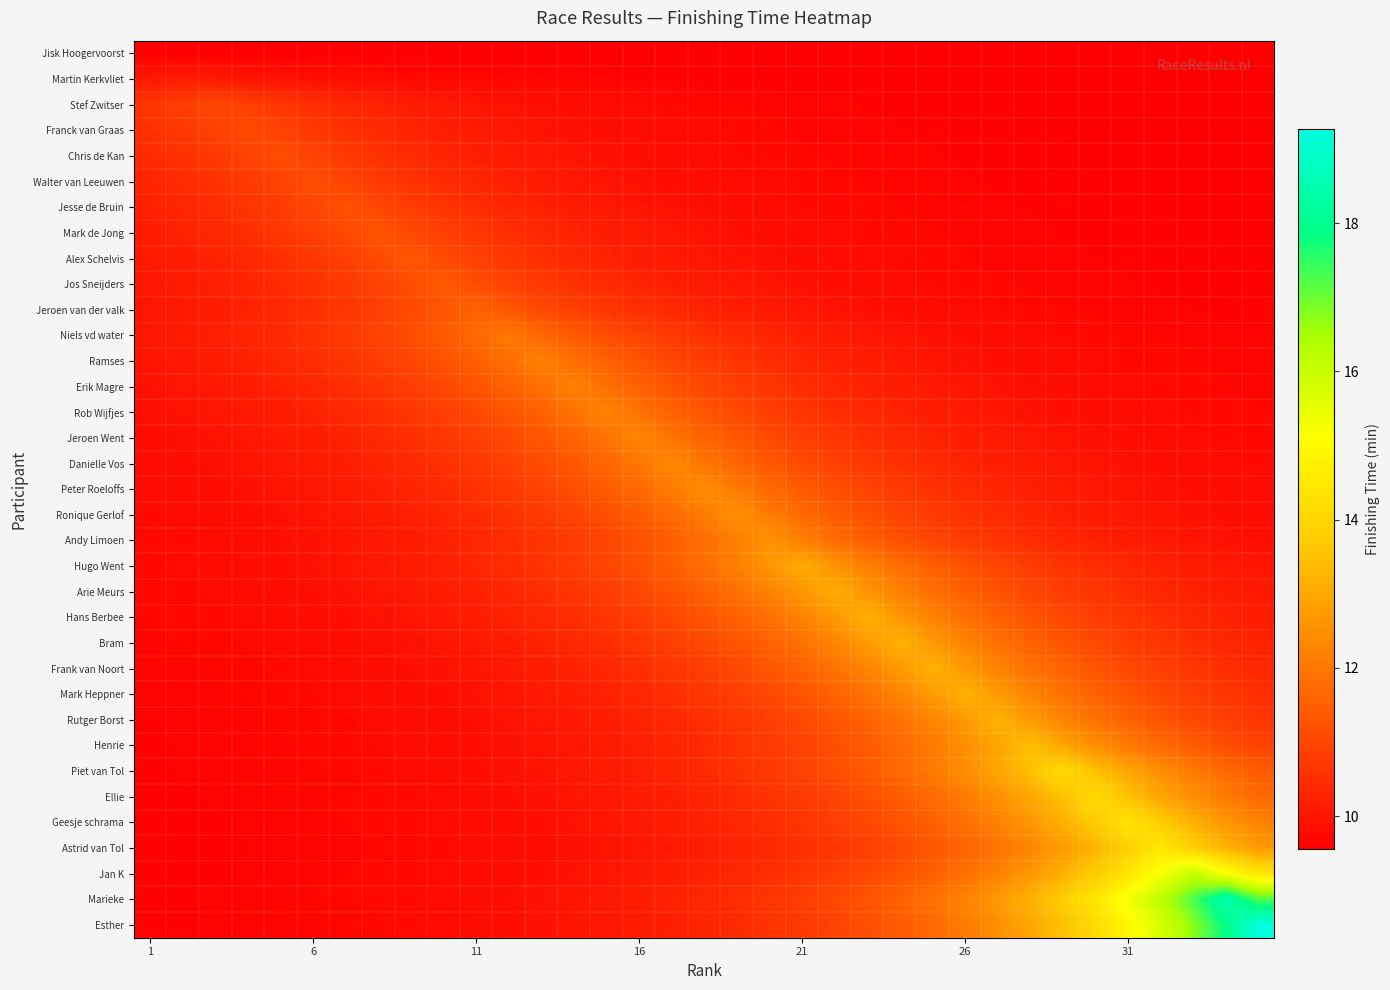

Reading left to right, transcribe all the data shown in this chart.

Jisk Hoogervoorst: 9.6	9.6	9.6	9.6	9.6	9.6	9.6	9.6	9.6	9.6	9.6	9.6	9.6	9.6	9.6	9.6	9.6	9.6	9.6	9.5	9.6	9.6	9.6	9.6	9.6	9.6	9.6	9.6	9.6	9.6	9.6	9.5	9.6	9.6	9.6
Martin Kerkvliet: 10.0	10.1	10.0	10.0	9.9	9.9	9.8	9.8	9.8	9.7	9.7	9.7	9.7	9.6	9.6	9.6	9.6	9.6	9.6	9.6	9.6	9.6	9.6	9.6	9.6	9.6	9.6	9.6	9.6	9.6	9.6	9.6	9.6	9.6	9.6
Stef Zwitser: 10.6	10.8	11.0	10.8	10.6	10.5	10.4	10.2	10.2	10.1	10.0	9.9	9.9	9.8	9.8	9.8	9.7	9.7	9.7	9.7	9.6	9.6	9.6	9.6	9.6	9.6	9.6	9.6	9.6	9.6	9.6	9.6	9.6	9.6	9.6
Franck van Graas: 10.6	10.7	10.9	11.1	10.9	10.7	10.6	10.4	10.3	10.2	10.1	10.0	10.0	9.9	9.9	9.8	9.8	9.7	9.7	9.7	9.7	9.7	9.6	9.6	9.6	9.6	9.6	9.6	9.6	9.6	9.6	9.6	9.6	9.6	9.6
Chris de Kan: 10.4	10.6	10.7	10.9	11.1	10.9	10.7	10.6	10.4	10.3	10.2	10.1	10.0	10.0	9.9	9.9	9.8	9.8	9.7	9.7	9.7	9.7	9.7	9.6	9.6	9.6	9.6	9.6	9.6	9.6	9.6	9.6	9.6	9.6	9.6
Walter van Leeuwen: 10.3	10.4	10.6	10.7	10.9	11.2	10.9	10.7	10.6	10.4	10.3	10.2	10.1	10.0	10.0	9.9	9.9	9.8	9.8	9.7	9.7	9.7	9.7	9.7	9.6	9.6	9.6	9.6	9.6	9.6	9.6	9.6	9.6	9.6	9.6
Jesse de Bruin: 10.2	10.3	10.5	10.6	10.8	11.0	11.2	11.0	10.8	10.6	10.5	10.3	10.2	10.1	10.1	10.0	9.9	9.9	9.8	9.8	9.8	9.7	9.7	9.7	9.7	9.6	9.6	9.6	9.6	9.6	9.6	9.6	9.6	9.6	9.6
Mark de Jong: 10.2	10.3	10.4	10.5	10.7	10.8	11.1	11.3	11.1	10.8	10.7	10.5	10.4	10.3	10.2	10.1	10.0	9.9	9.9	9.8	9.8	9.8	9.7	9.7	9.7	9.7	9.7	9.6	9.6	9.6	9.6	9.6	9.6	9.6	9.6
Alex Schelvis: 10.1	10.2	10.3	10.4	10.5	10.7	10.9	11.1	11.3	11.1	10.9	10.7	10.5	10.4	10.3	10.2	10.1	10.0	9.9	9.9	9.8	9.8	9.8	9.7	9.7	9.7	9.7	9.7	9.6	9.6	9.6	9.6	9.6	9.6	9.6
Jos Sneijders: 10.0	10.1	10.2	10.3	10.4	10.6	10.7	10.9	11.1	11.4	11.1	10.9	10.7	10.6	10.4	10.3	10.2	10.1	10.0	10.0	9.9	9.9	9.8	9.8	9.7	9.7	9.7	9.7	9.7	9.6	9.6	9.6	9.6	9.6	9.6
Jeroen van der valk: 10.0	10.1	10.2	10.3	10.4	10.5	10.7	10.9	11.1	11.3	11.6	11.3	11.1	10.9	10.7	10.5	10.4	10.3	10.2	10.1	10.0	9.9	9.9	9.8	9.8	9.8	9.7	9.7	9.7	9.7	9.7	9.6	9.6	9.6	9.6
Niels vd water: 10.0	10.1	10.2	10.3	10.4	10.6	10.7	10.9	11.1	11.4	11.7	12.0	11.7	11.4	11.1	10.9	10.7	10.6	10.4	10.3	10.2	10.1	10.0	10.0	9.9	9.9	9.8	9.8	9.7	9.7	9.7	9.7	9.7	9.6	9.6
Ramses: 10.0	10.1	10.1	10.2	10.3	10.5	10.6	10.8	11.0	11.2	11.5	11.8	12.2	11.8	11.5	11.2	11.0	10.8	10.6	10.5	10.3	10.2	10.1	10.1	10.0	9.9	9.9	9.8	9.8	9.8	9.7	9.7	9.7	9.7	9.6
Erik Magre: 9.9	10.0	10.1	10.1	10.2	10.4	10.5	10.6	10.8	11.0	11.3	11.5	11.8	12.2	11.8	11.5	11.3	11.0	10.8	10.6	10.5	10.4	10.2	10.1	10.1	10.0	9.9	9.9	9.8	9.8	9.8	9.7	9.7	9.7	9.7
Rob Wijfjes: 9.9	9.9	10.0	10.1	10.2	10.3	10.4	10.5	10.7	10.8	11.0	11.3	11.6	11.9	12.3	11.9	11.6	11.3	11.0	10.8	10.7	10.5	10.4	10.3	10.2	10.1	10.0	9.9	9.9	9.8	9.8	9.8	9.7	9.7	9.7
Jeroen Went: 9.8	9.9	9.9	10.0	10.1	10.2	10.3	10.4	10.5	10.7	10.9	11.1	11.3	11.6	11.9	12.3	11.9	11.6	11.3	11.1	10.9	10.7	10.5	10.4	10.3	10.2	10.1	10.0	9.9	9.9	9.8	9.8	9.8	9.7	9.7
Danielle Vos: 9.8	9.8	9.9	10.0	10.0	10.1	10.2	10.3	10.4	10.5	10.7	10.9	11.1	11.3	11.6	12.0	12.4	12.0	11.6	11.3	11.1	10.9	10.7	10.5	10.4	10.3	10.2	10.1	10.0	10.0	9.9	9.8	9.8	9.8	9.7
Peter Roeloffs: 9.8	9.8	9.9	9.9	10.0	10.0	10.1	10.2	10.3	10.4	10.6	10.7	10.9	11.2	11.4	11.7	12.1	12.5	12.1	11.7	11.4	11.2	10.9	10.7	10.6	10.4	10.3	10.2	10.1	10.0	10.0	9.9	9.9	9.8	9.8
Ronique Gerlof: 9.7	9.8	9.8	9.9	9.9	10.0	10.0	10.1	10.2	10.3	10.4	10.6	10.7	10.9	11.2	11.4	11.7	12.1	12.5	12.1	11.7	11.4	11.2	10.9	10.7	10.6	10.4	10.3	10.2	10.1	10.0	10.0	9.9	9.9	9.8
Andy Limoen: 9.7	9.8	9.8	9.8	9.9	9.9	10.0	10.1	10.1	10.2	10.3	10.5	10.6	10.8	11.0	11.2	11.5	11.8	12.2	12.6	12.2	11.8	11.5	11.2	11.0	10.8	10.6	10.5	10.3	10.2	10.1	10.1	10.0	9.9	9.9
Hugo Went: 9.7	9.8	9.8	9.8	9.9	9.9	10.0	10.1	10.1	10.2	10.3	10.5	10.6	10.8	11.0	11.2	11.5	11.8	12.2	12.6	13.1	12.6	12.2	11.8	11.5	11.2	11.0	10.8	10.6	10.5	10.3	10.2	10.1	10.1	10.0
Arie Meurs: 9.7	9.7	9.8	9.8	9.8	9.9	9.9	10.0	10.1	10.1	10.2	10.3	10.5	10.6	10.8	11.0	11.2	11.5	11.8	12.2	12.6	13.1	12.6	12.2	11.8	11.5	11.2	11.0	10.8	10.6	10.5	10.3	10.2	10.1	10.1
Hans Berbee: 9.7	9.7	9.7	9.8	9.8	9.8	9.9	9.9	10.0	10.1	10.1	10.2	10.4	10.5	10.6	10.8	11.0	11.3	11.5	11.9	12.2	12.7	13.2	12.7	12.2	11.9	11.5	11.3	11.0	10.8	10.6	10.5	10.4	10.2	10.1
Bram: 9.7	9.7	9.7	9.7	9.8	9.8	9.8	9.9	9.9	10.0	10.1	10.2	10.3	10.4	10.5	10.7	10.8	11.0	11.3	11.6	11.9	12.3	12.7	13.2	12.7	12.3	11.9	11.6	11.3	11.0	10.8	10.7	10.5	10.4	10.3
Frank van Noort: 9.7	9.7	9.7	9.7	9.7	9.8	9.8	9.8	9.9	9.9	10.0	10.1	10.2	10.3	10.4	10.5	10.7	10.8	11.0	11.3	11.6	11.9	12.3	12.7	13.2	12.7	12.3	11.9	11.6	11.3	11.0	10.8	10.7	10.5	10.4
Mark Heppner: 9.6	9.7	9.7	9.7	9.7	9.7	9.8	9.8	9.8	9.9	9.9	10.0	10.1	10.2	10.3	10.4	10.5	10.7	10.8	11.0	11.3	11.6	11.9	12.3	12.7	13.2	12.7	12.3	11.9	11.6	11.3	11.0	10.8	10.7	10.5
Rutger Borst: 9.6	9.6	9.7	9.7	9.7	9.7	9.7	9.8	9.8	9.8	9.9	9.9	10.0	10.1	10.2	10.3	10.4	10.5	10.7	10.8	11.0	11.3	11.6	11.9	12.3	12.7	13.2	12.7	12.3	11.9	11.6	11.3	11.0	10.8	10.7
Henrie: 9.6	9.6	9.6	9.7	9.7	9.7	9.7	9.7	9.8	9.8	9.9	9.9	10.0	10.0	10.1	10.2	10.3	10.4	10.6	10.7	10.9	11.1	11.4	11.7	12.1	12.5	12.9	13.5	12.9	12.5	12.1	11.7	11.4	11.1	10.9
Piet van Tol: 9.6	9.6	9.6	9.7	9.7	9.7	9.7	9.7	9.8	9.8	9.9	9.9	10.0	10.0	10.1	10.2	10.3	10.4	10.6	10.7	10.9	11.2	11.4	11.7	12.1	12.5	13.0	13.5	14.1	13.5	13.0	12.5	12.1	11.7	11.4
Ellie: 9.6	9.6	9.6	9.6	9.7	9.7	9.7	9.7	9.7	9.8	9.8	9.9	9.9	10.0	10.0	10.1	10.2	10.3	10.4	10.6	10.7	10.9	11.2	11.4	11.7	12.1	12.5	13.0	13.5	14.2	13.5	13.0	12.5	12.1	11.7
Geesje schrama: 9.6	9.6	9.6	9.6	9.6	9.7	9.7	9.7	9.7	9.8	9.8	9.8	9.9	9.9	10.0	10.1	10.1	10.2	10.4	10.5	10.6	10.8	11.0	11.3	11.5	11.9	12.2	12.7	13.2	13.7	14.4	13.7	13.2	12.7	12.2
Astrid van Tol: 9.6	9.6	9.6	9.6	9.6	9.7	9.7	9.7	9.7	9.7	9.8	9.8	9.8	9.9	9.9	10.0	10.1	10.2	10.3	10.4	10.5	10.7	10.8	11.0	11.3	11.6	11.9	12.3	12.7	13.2	13.8	14.5	13.8	13.2	12.7
Jan K: 9.6	9.6	9.6	9.6	9.6	9.7	9.7	9.7	9.7	9.8	9.8	9.8	9.9	9.9	10.0	10.1	10.1	10.2	10.4	10.5	10.6	10.8	11.0	11.3	11.5	11.9	12.2	12.7	13.2	13.8	14.4	15.2	16.1	15.2	14.4
Marieke: 9.6	9.6	9.6	9.6	9.7	9.7	9.7	9.7	9.8	9.8	9.8	9.9	9.9	10.0	10.1	10.2	10.3	10.4	10.5	10.6	10.8	11.0	11.3	11.6	11.9	12.3	12.7	13.2	13.8	14.5	15.3	16.2	17.3	18.5	17.3
Esther: 9.6	9.6	9.6	9.6	9.7	9.7	9.7	9.7	9.7	9.8	9.8	9.9	9.9	10.0	10.0	10.1	10.2	10.3	10.4	10.6	10.7	10.9	11.2	11.4	11.7	12.1	12.5	13.0	13.5	14.1	14.9	15.7	16.8	17.9	19.3